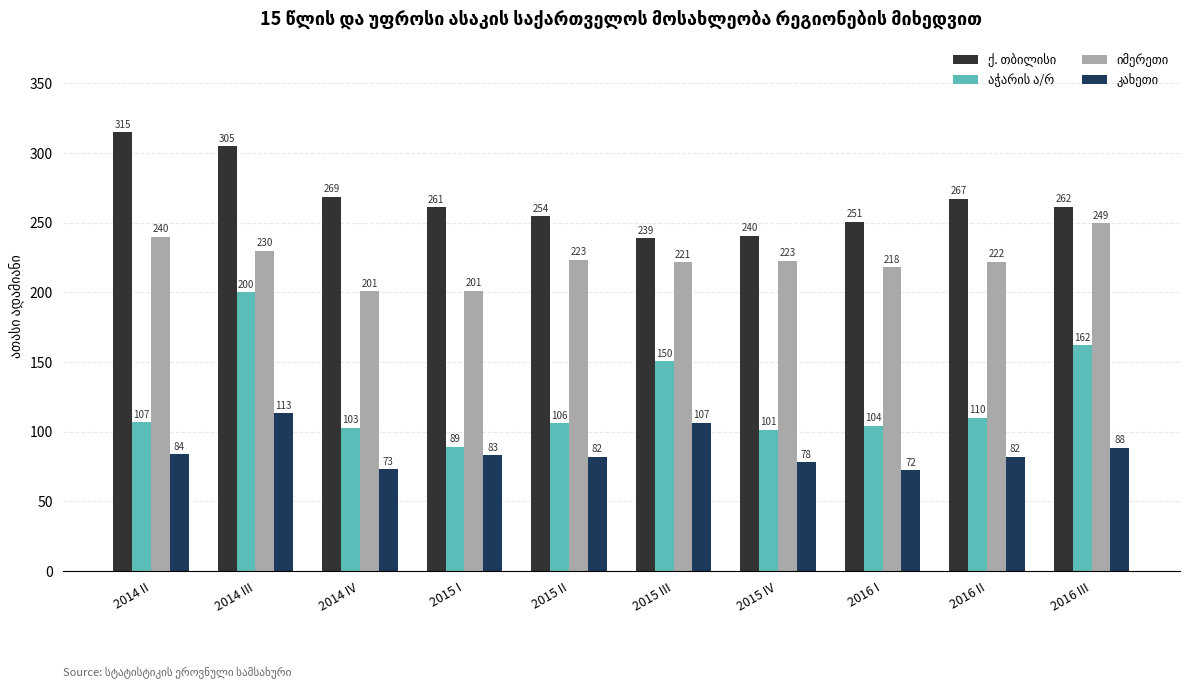

What is the greatest value displayed?

314.8